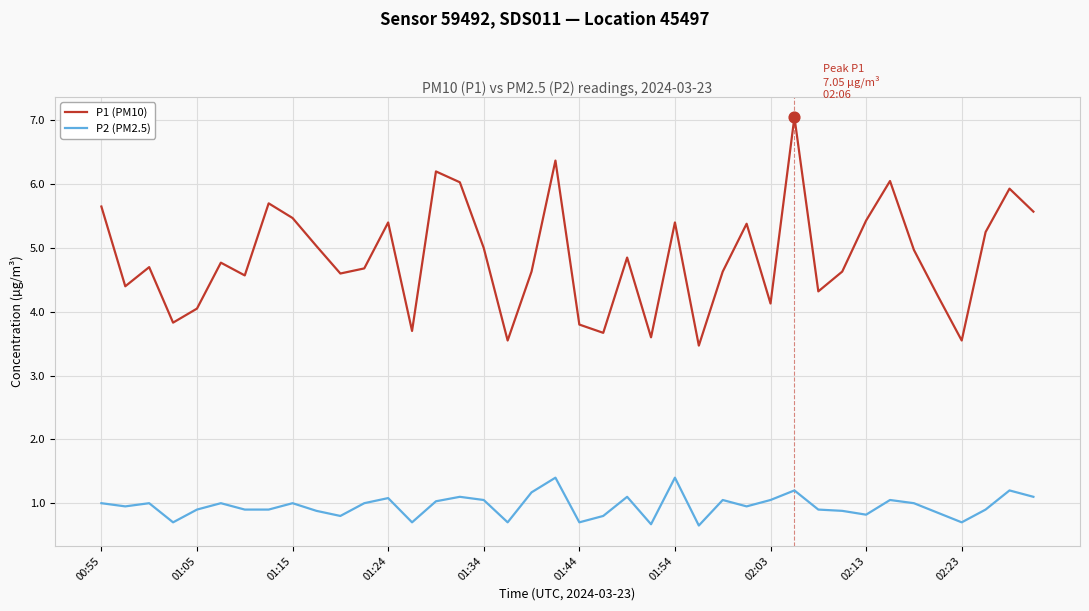

Which series has the largest total across all categories?

P1 (PM10)